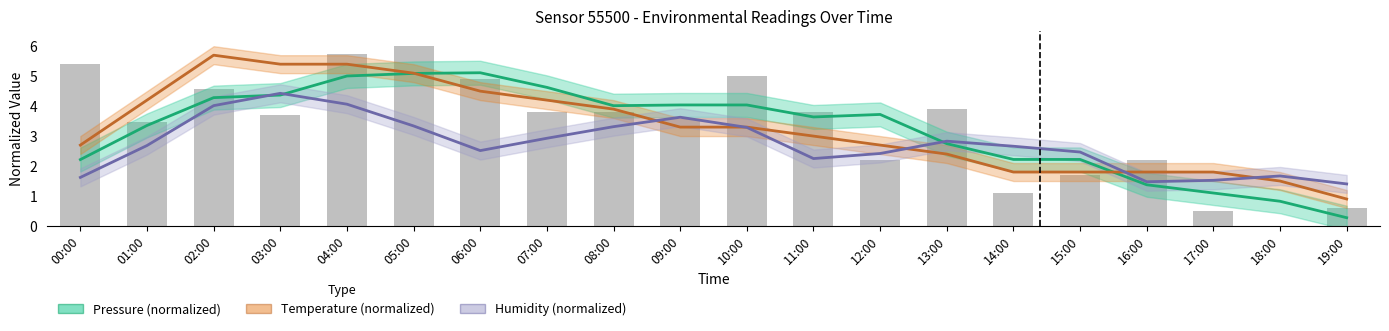

What position from the right is 03:00?

17